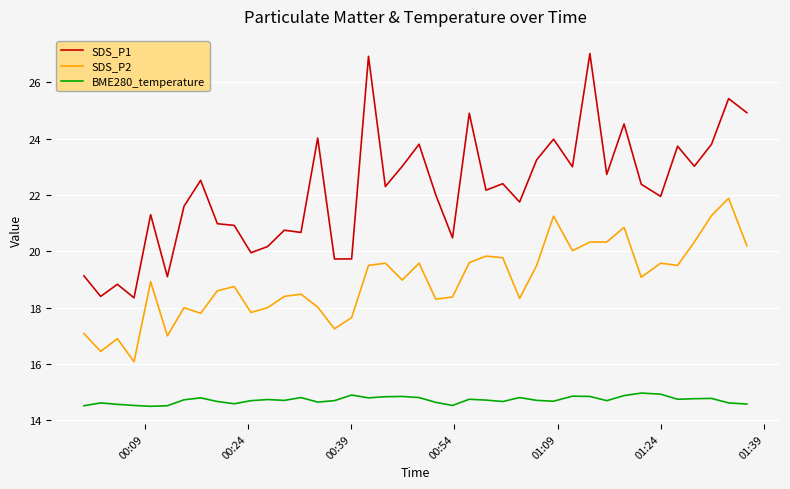

How many interior local peaks does the SDS_P1 series have?

14